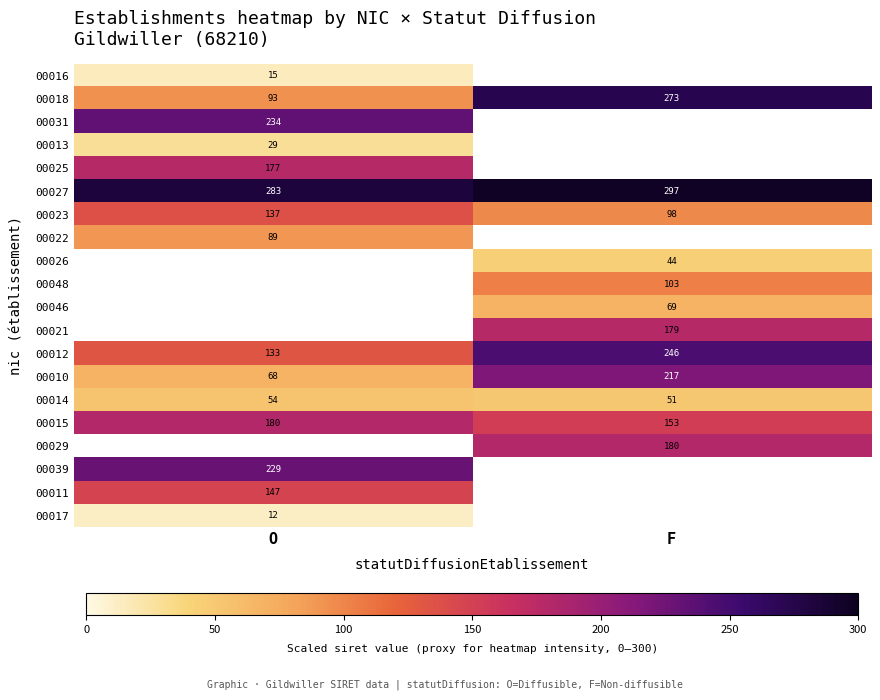

Rank the categories by 00014 value from highest to lowest.

O, F